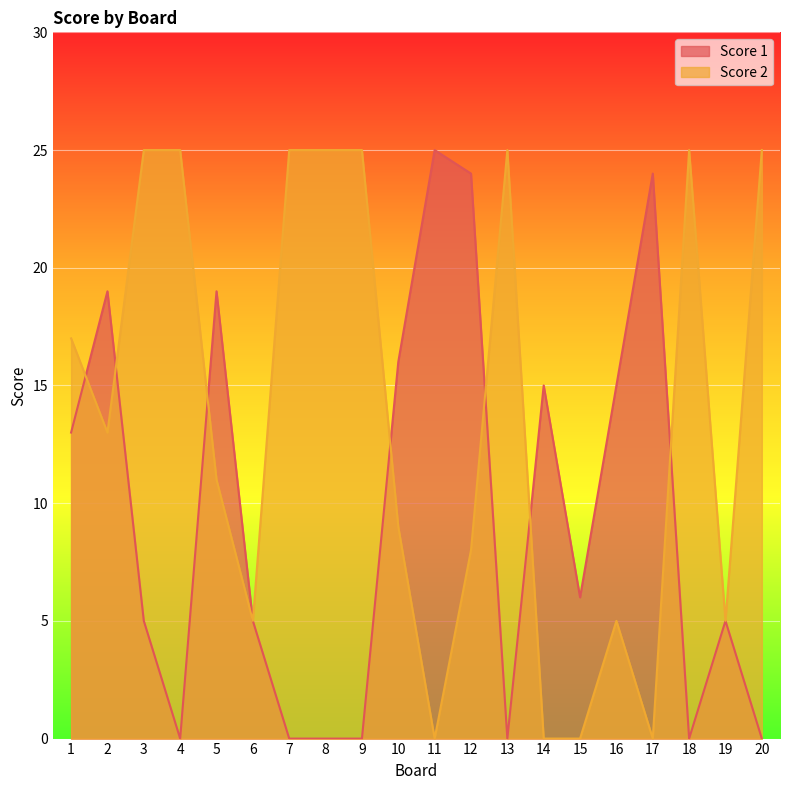

How many Score 2 values are between 5 and 25?

16